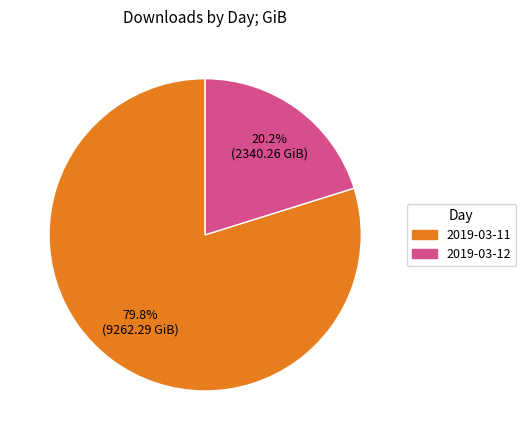

To the nearest percent, what portion does 2019-03-11 represent?

80%